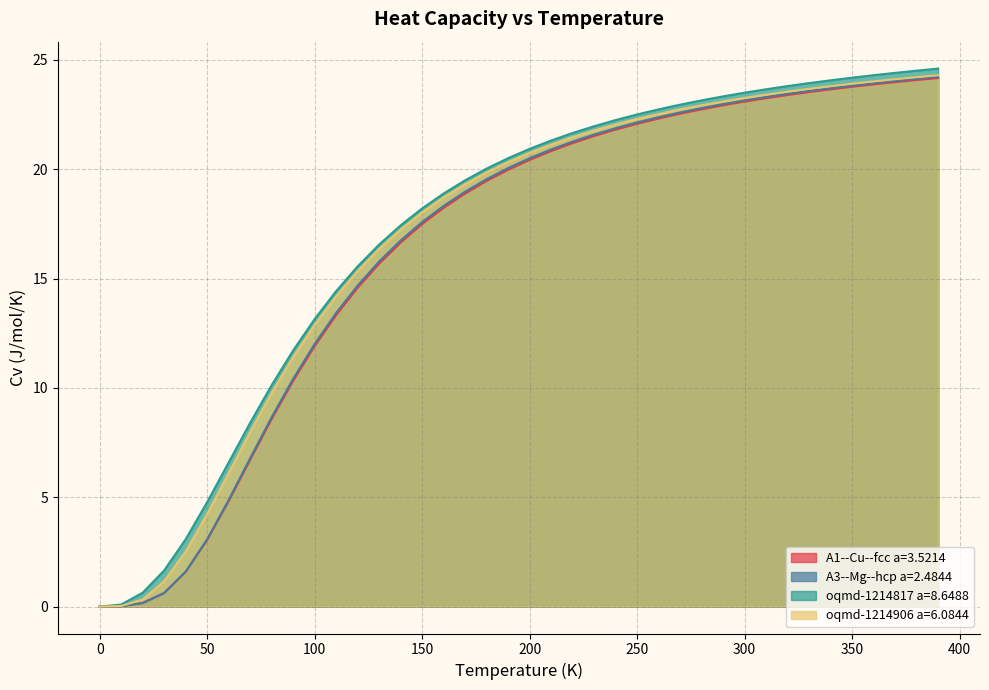

What is the highest value of the oqmd-1214817 a=8.6488 series?

24.6